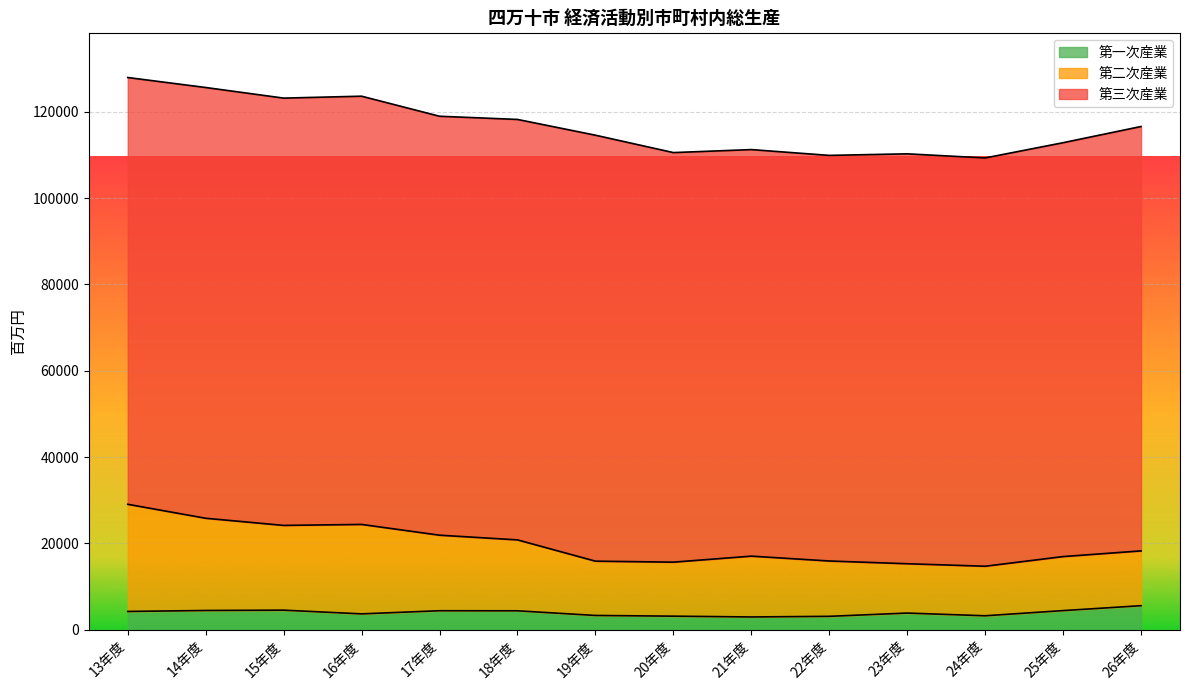

Is the value of 第一次産業 at 14年度 greater than the value of 第二次産業 at 19年度?

No